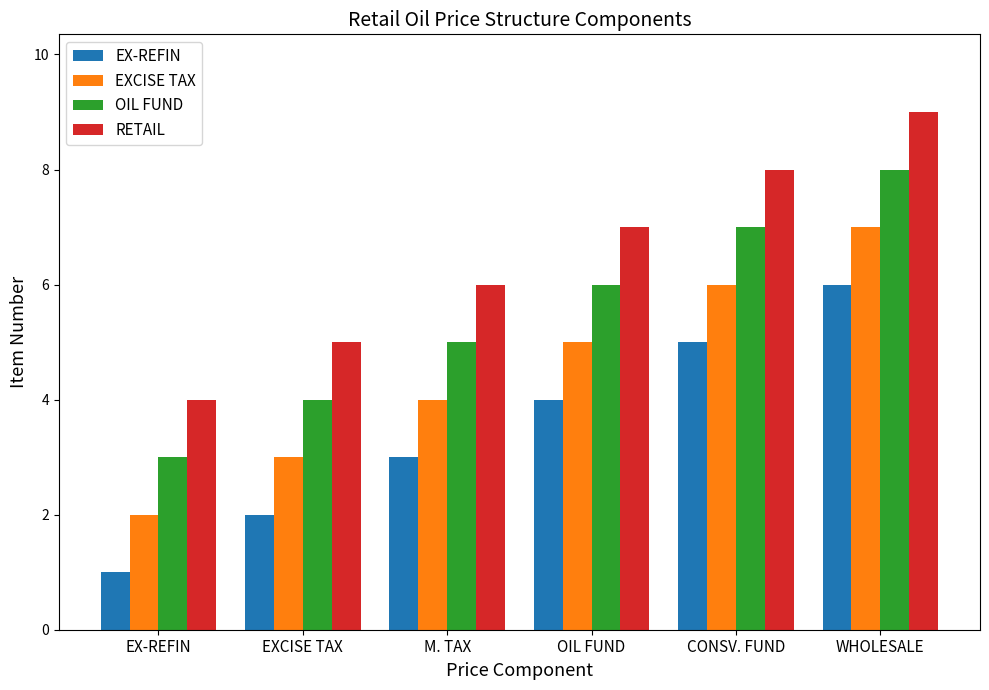

Count the number of data series in this chart.

4